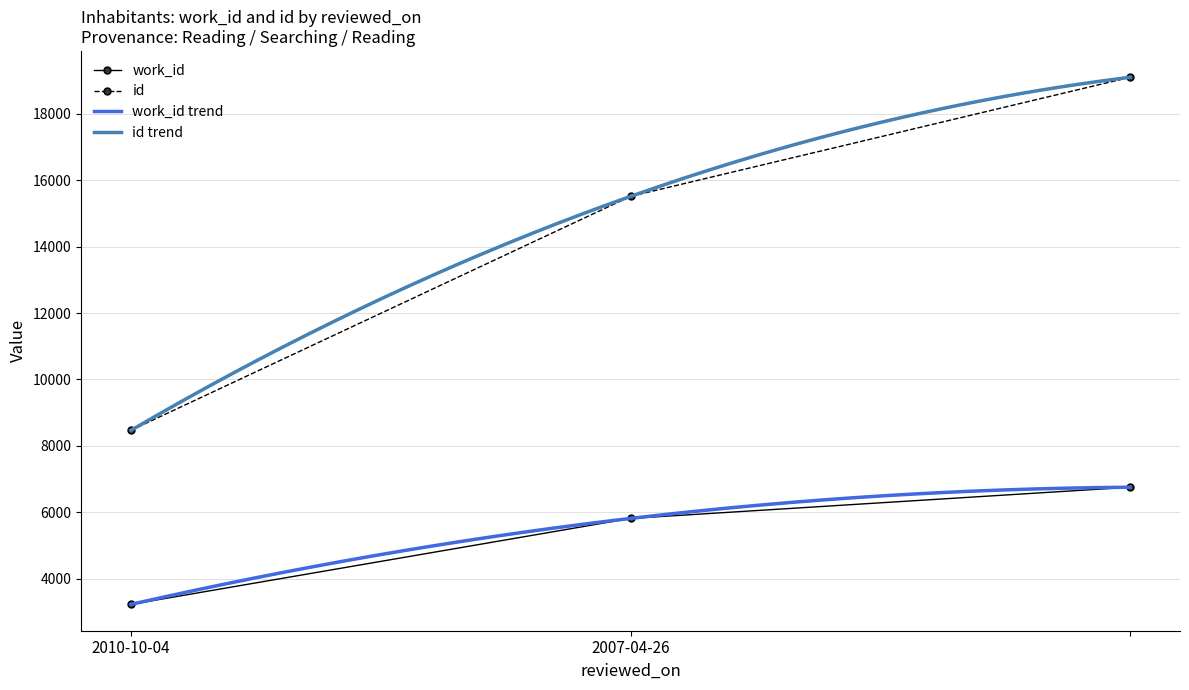

True or false: work_id has a value of 3558 at 2007-04-26.

False